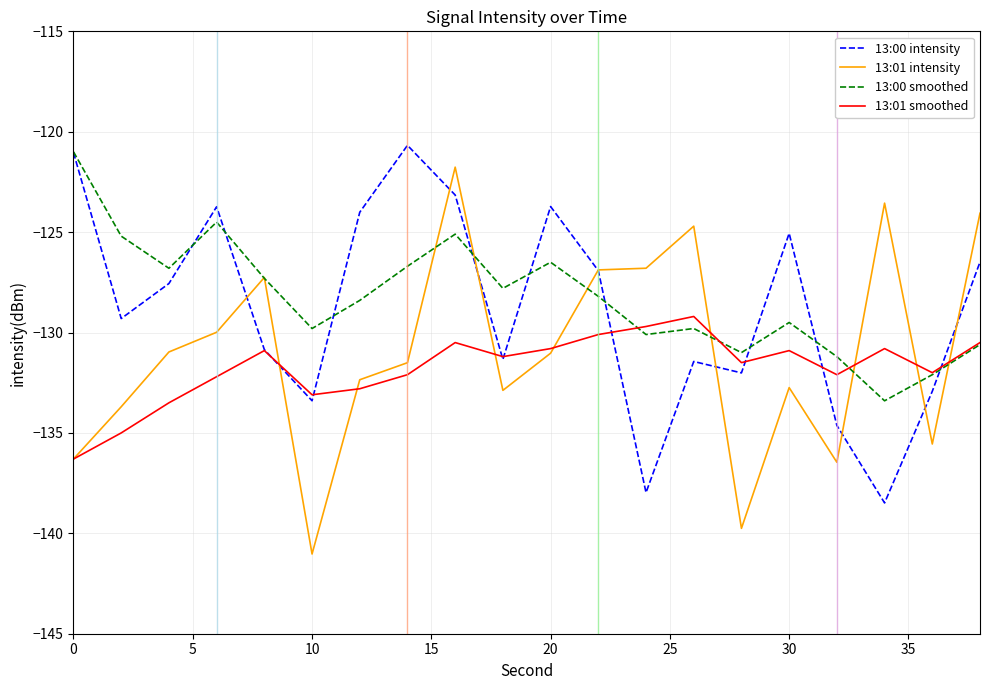

What is the minimum value shown in the chart?

-141.0